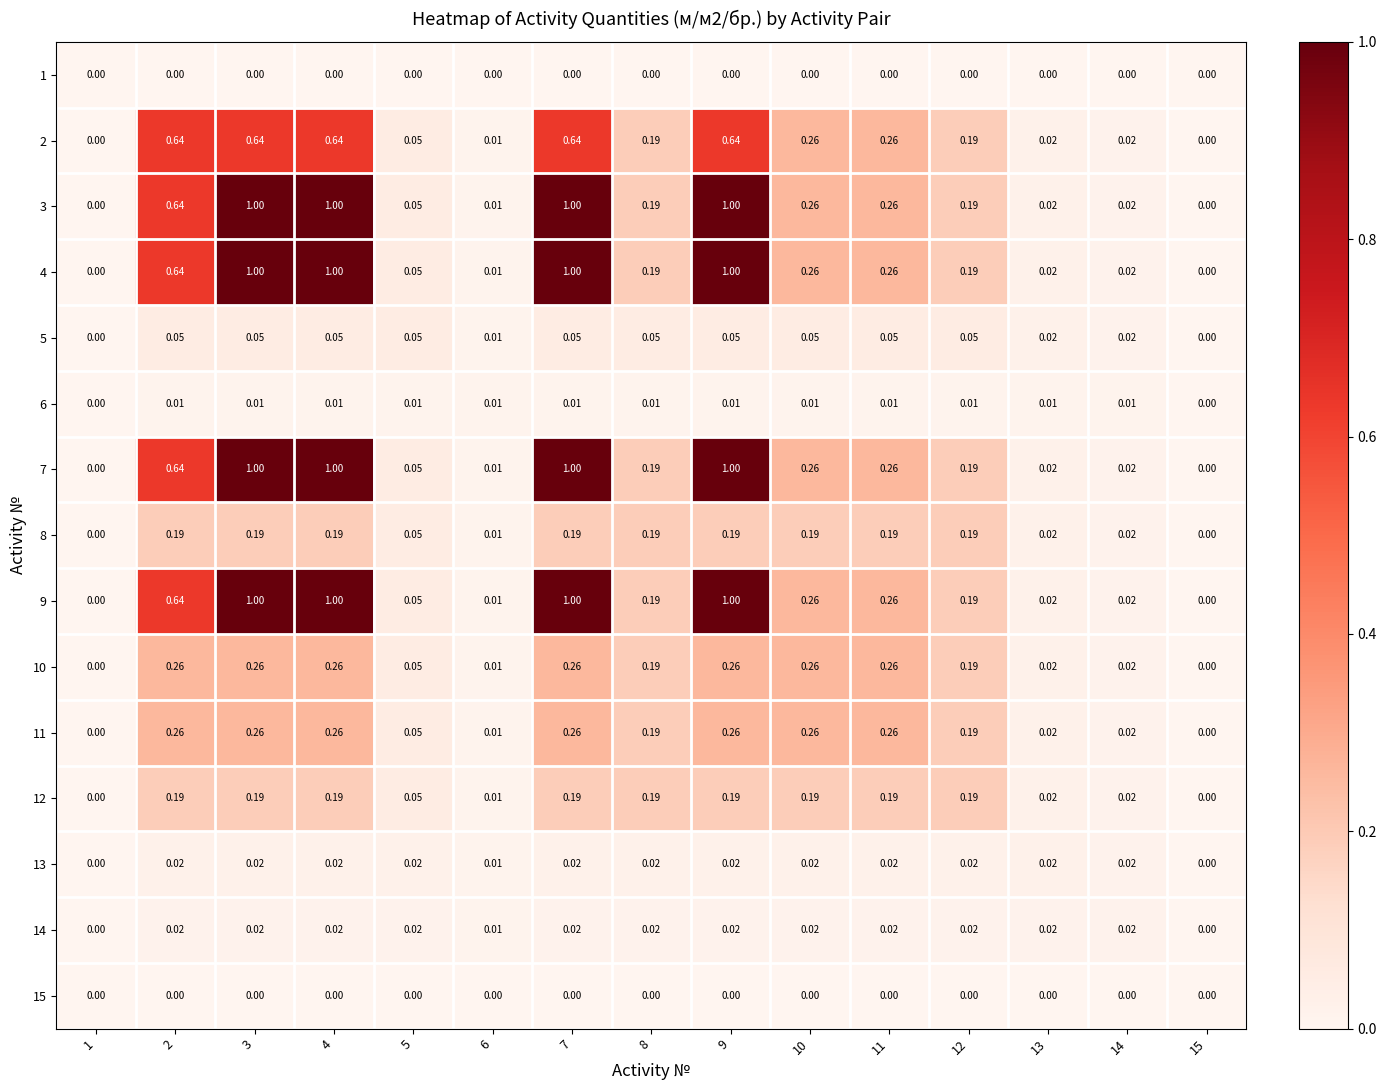

Is the value of 14 at 11 greater than the value of 5 at 10?

No